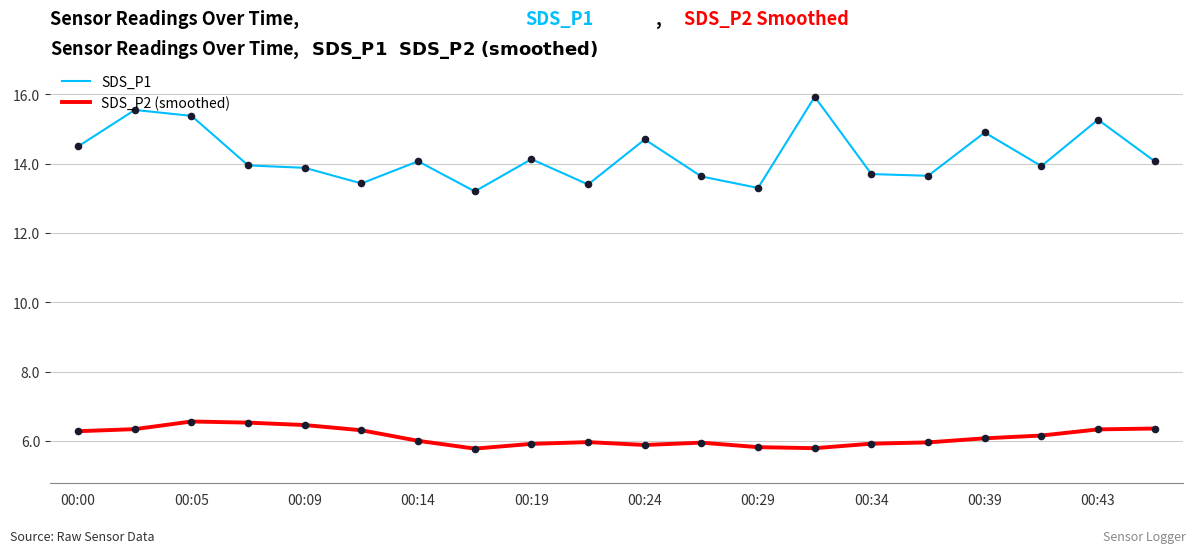

Which series has the largest range (max minus min)?

SDS_P1